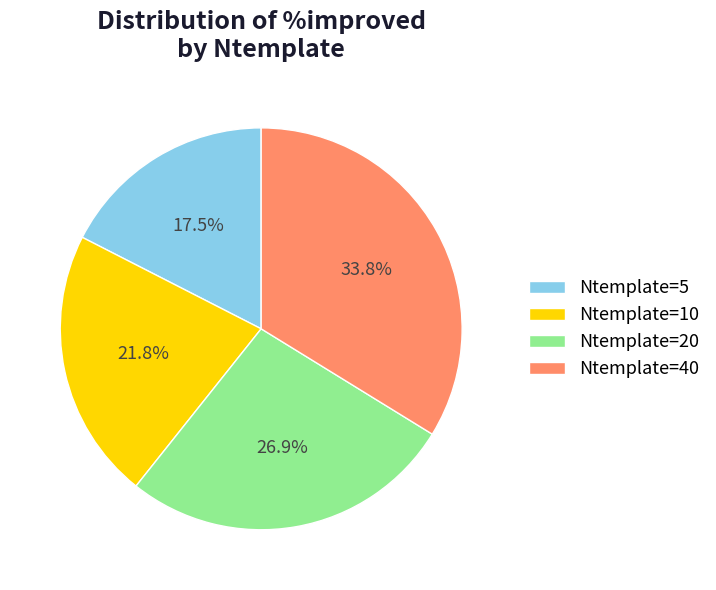

How many segments does this pie chart have?

4